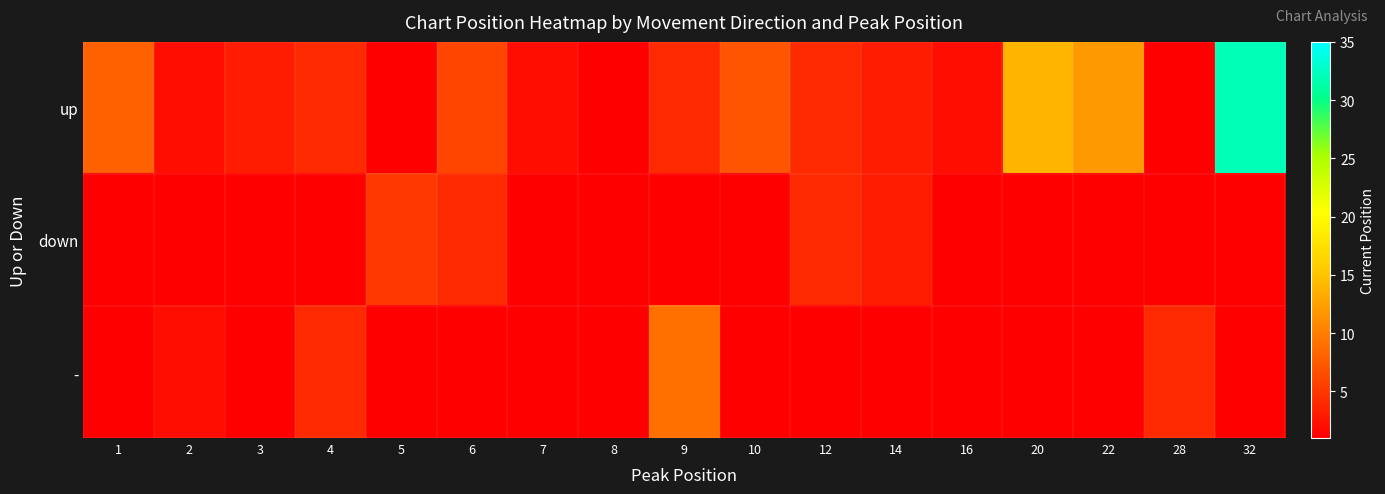

At how many categories does at least one series exceed 25?

1